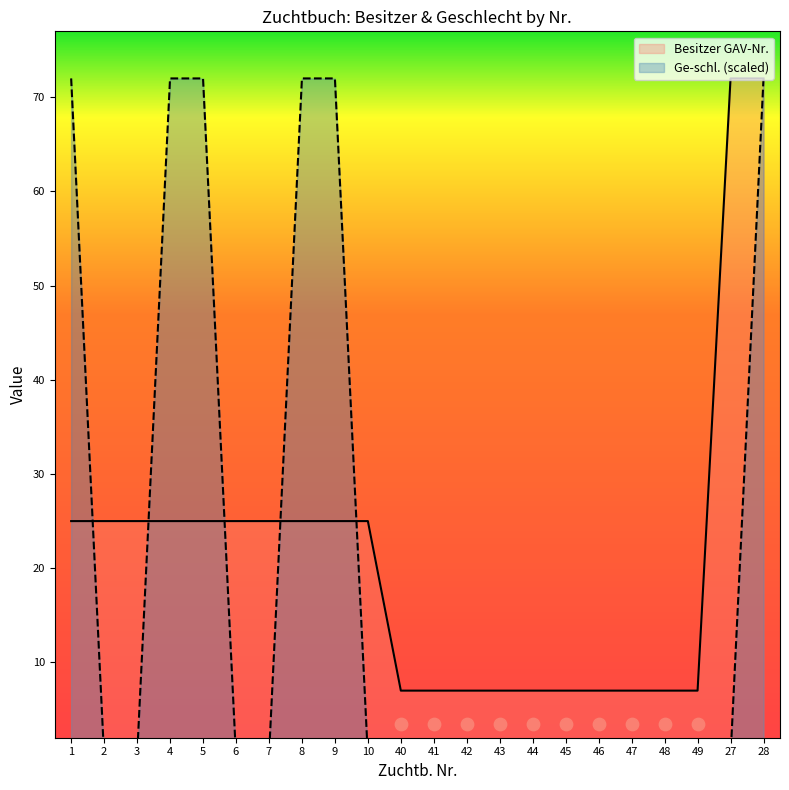

At how many categories does at least one series exceed 7?

12